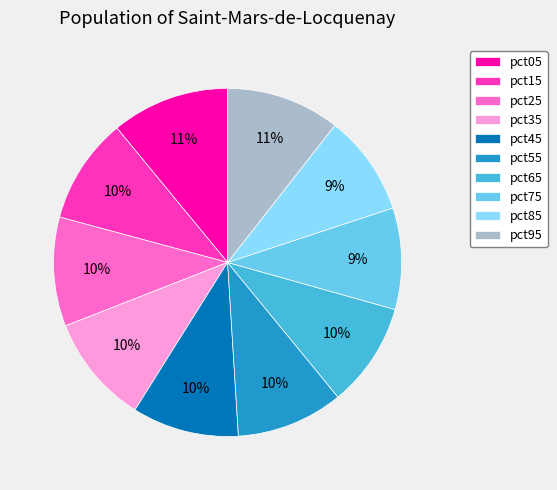

The pct25 slice represents 10% of the pie. True or false?

True